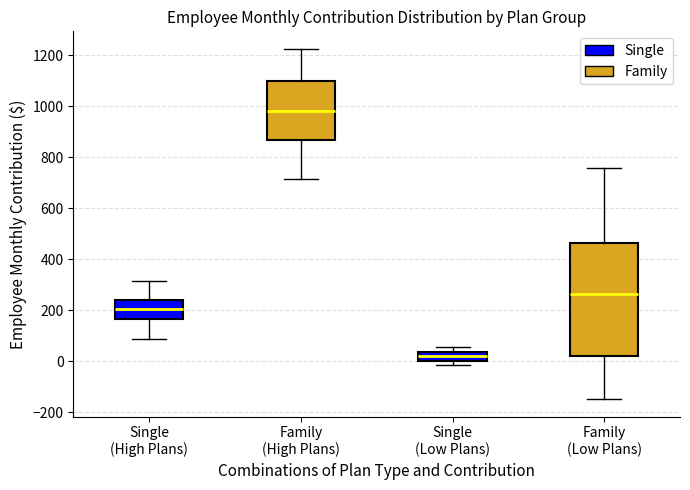

Which box's median line is the highest?

Family (High Plans)